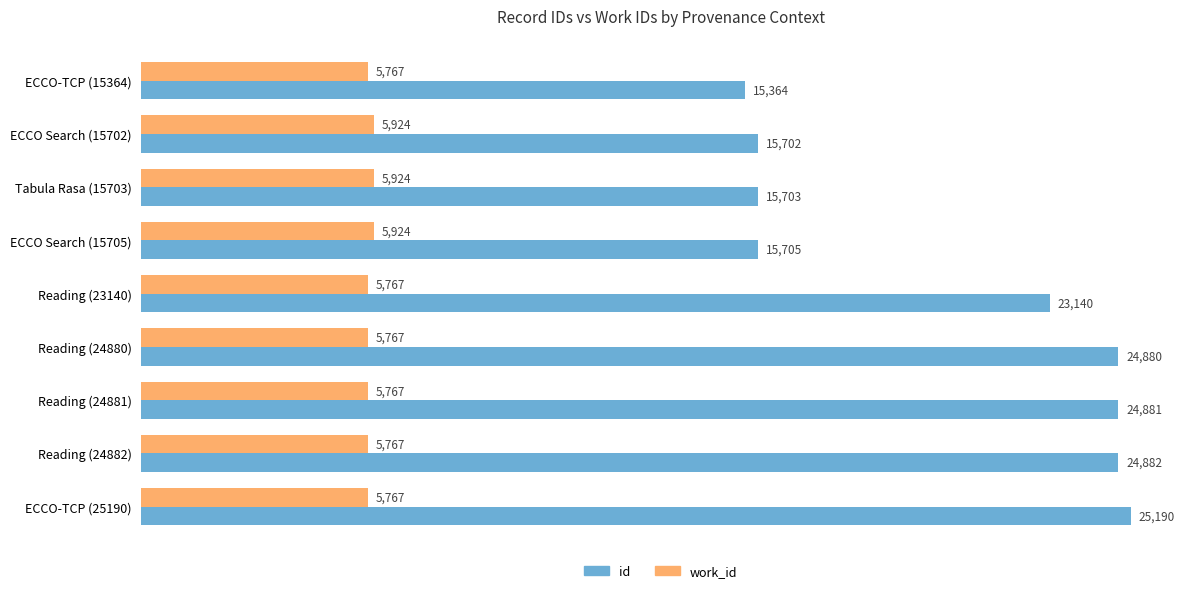

True or false: id has a value of 36187 at Reading (24880).

False